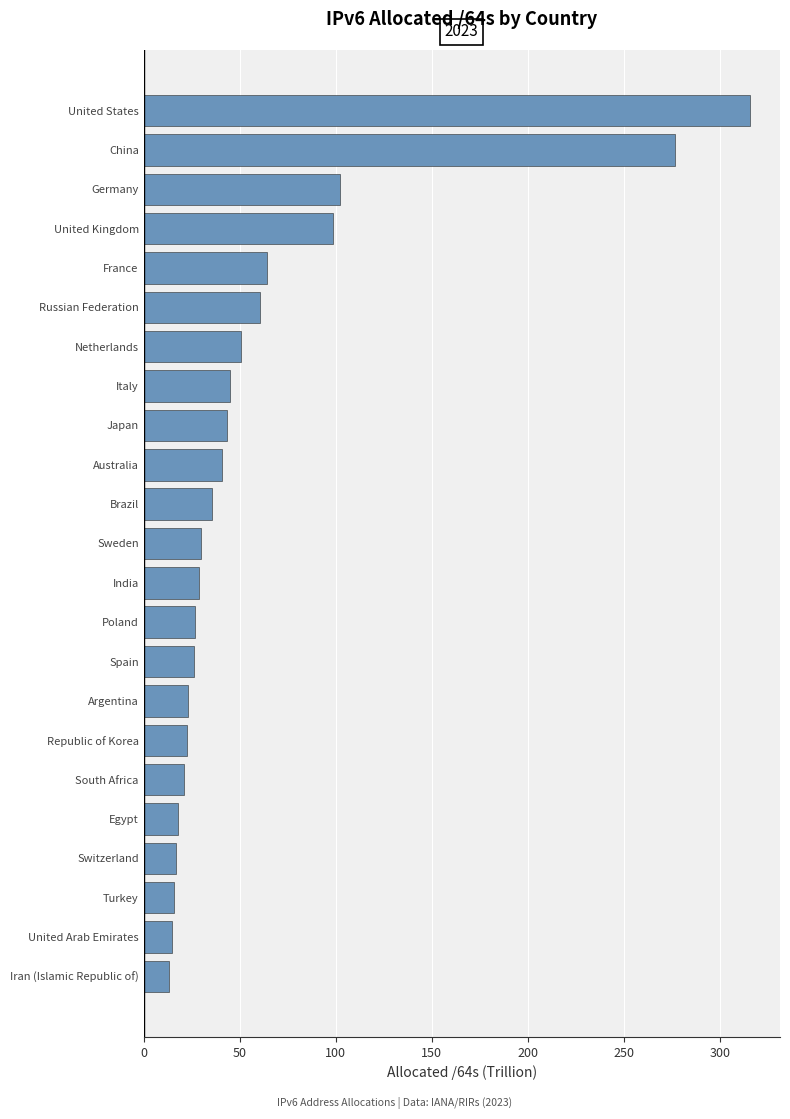

Read the value at Italy.

45.0